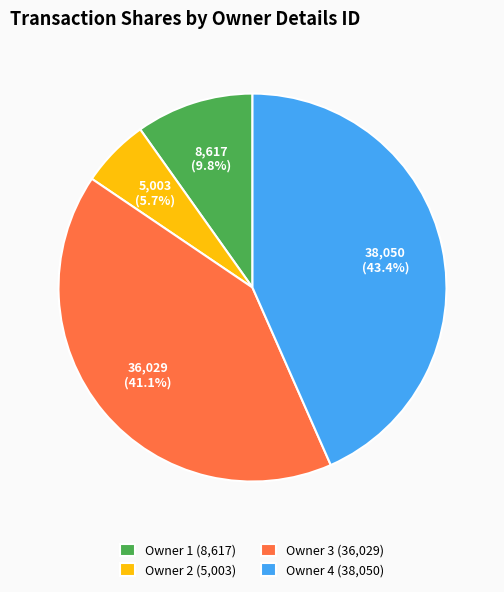

Between Owner 3 (36,029) and Owner 1 (8,617), which is larger?

Owner 3 (36,029)